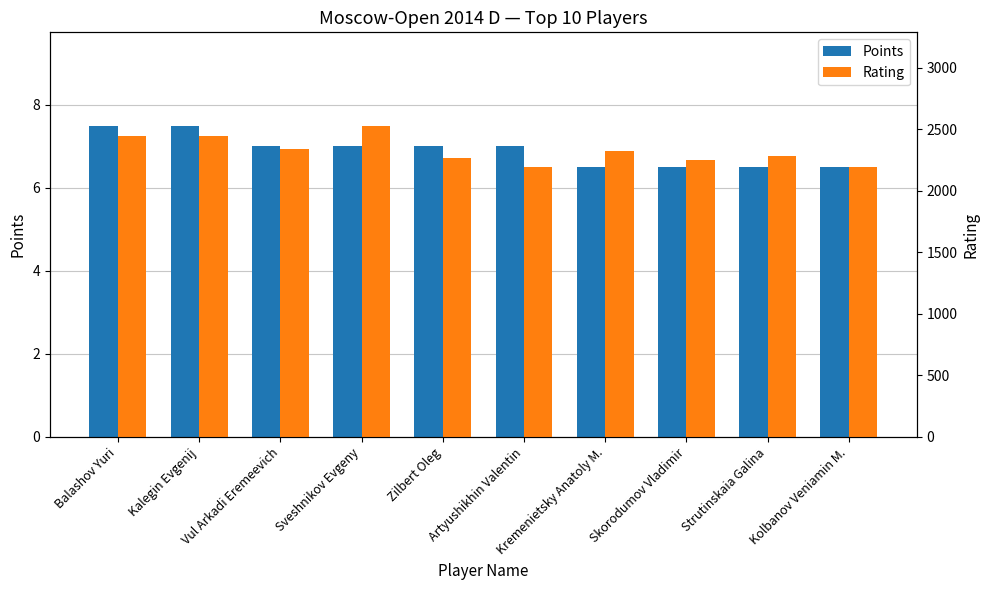

What is the difference between the highest and lowest values at Skorodumov Vladimir?

2241.5